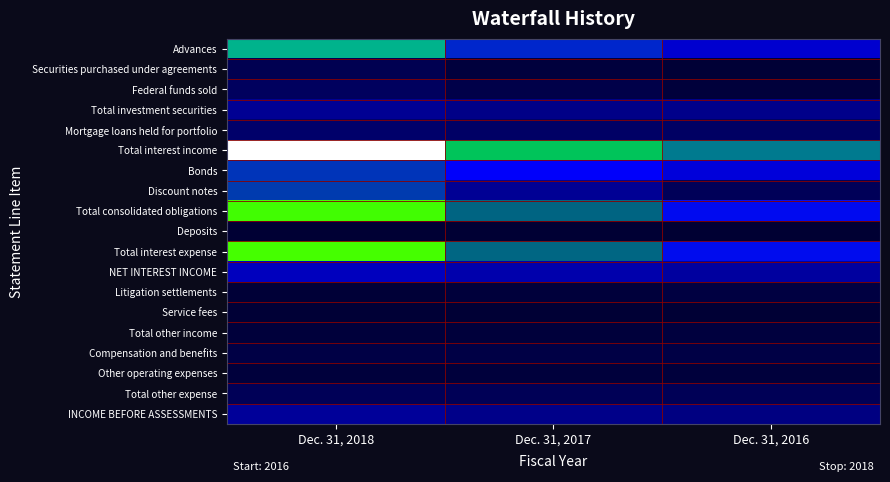

Between Dec. 31, 2017 and Dec. 31, 2016, which series saw the biggest shift?

Total interest income